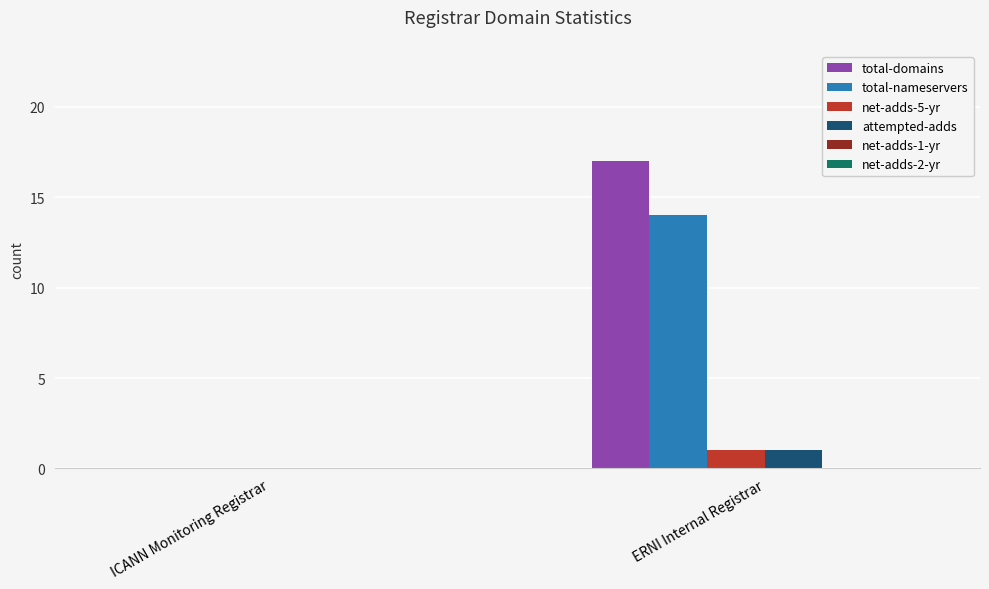

What is the greatest value displayed?

17